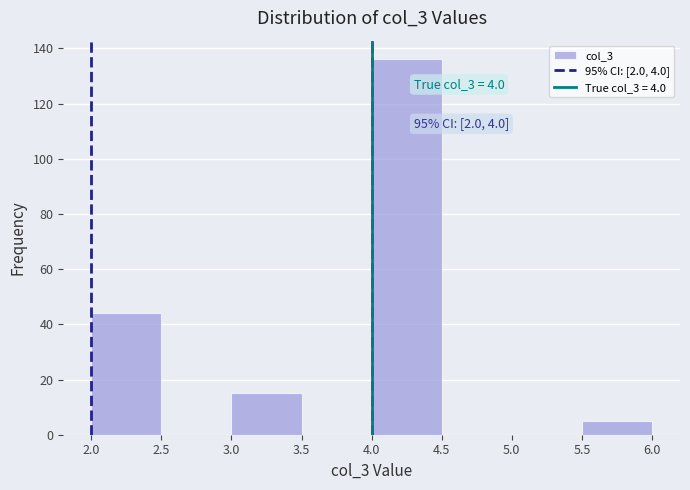

Which range on the x-axis has the tallest bar?

4.0 to 4.5